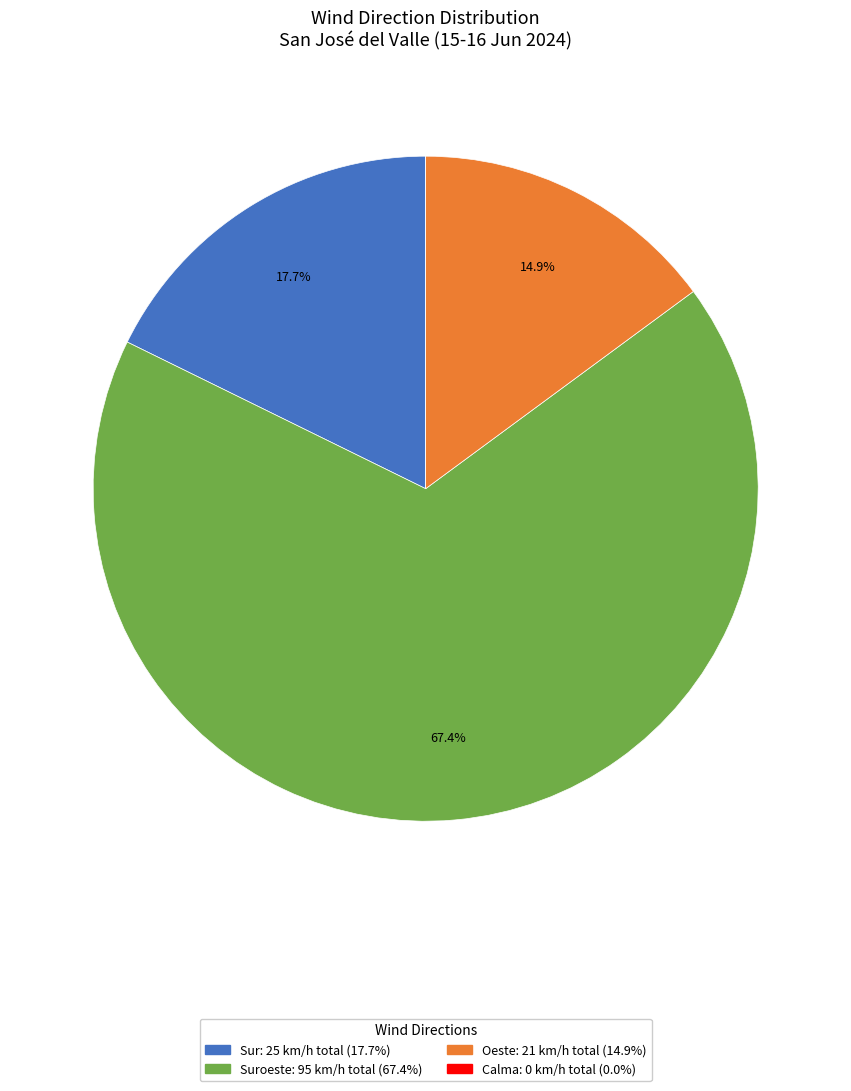

Is there any slice that represents more than half of the pie?

Yes